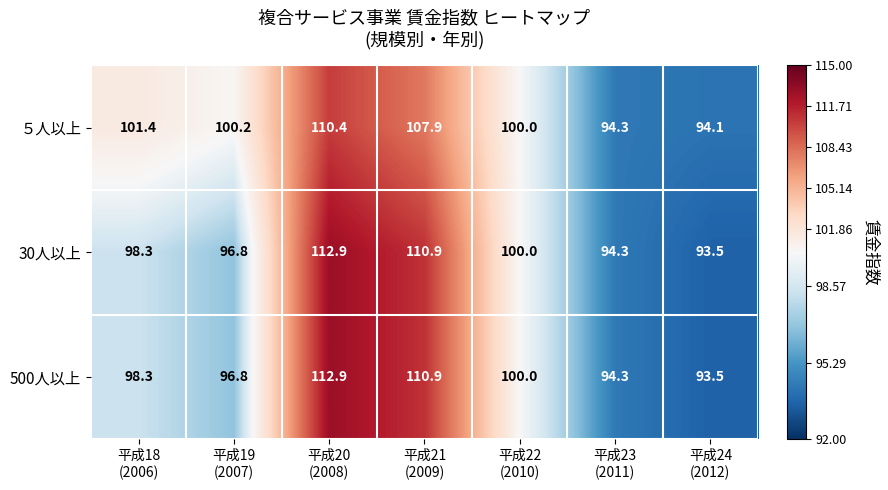

What is the greatest value displayed?

112.9